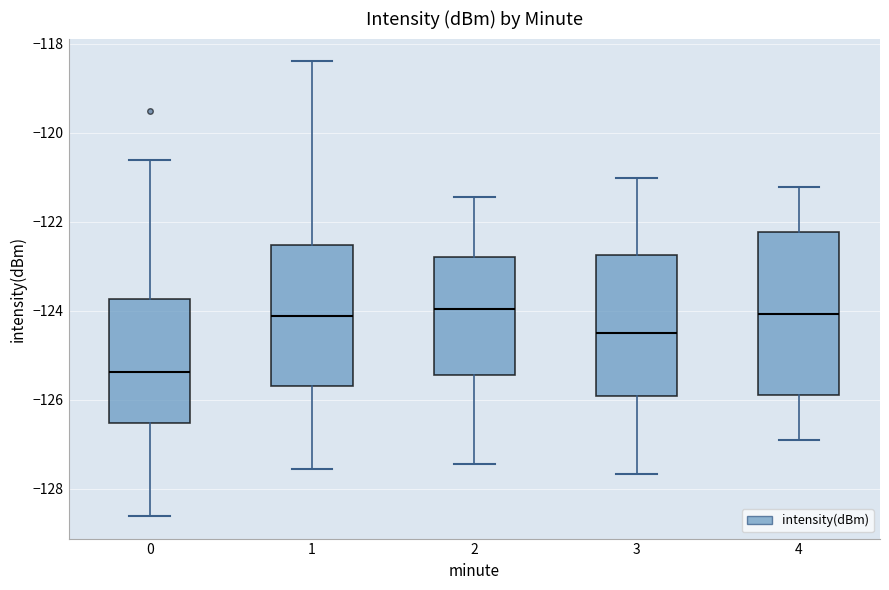

Where does the median line of the box at x = 2 sit on the y-axis? The values are not printed on the chart, so give them approximately, as read against the axis.

-124.0